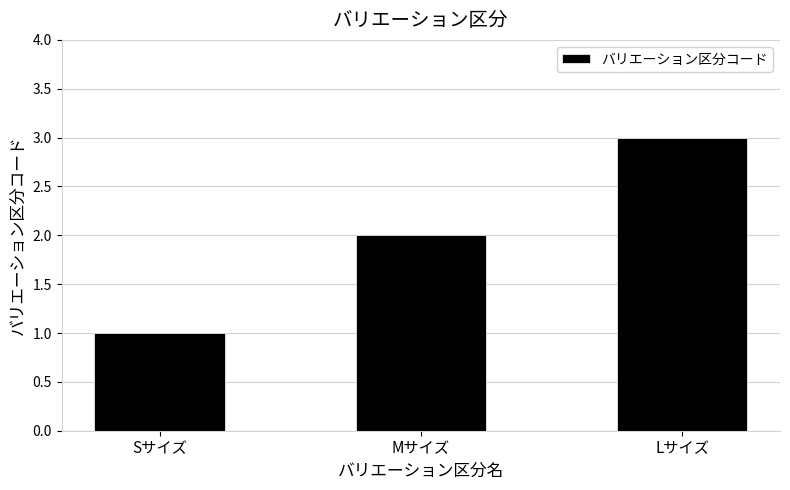

Reading left to right, transcribe all the data shown in this chart.

1	2	3